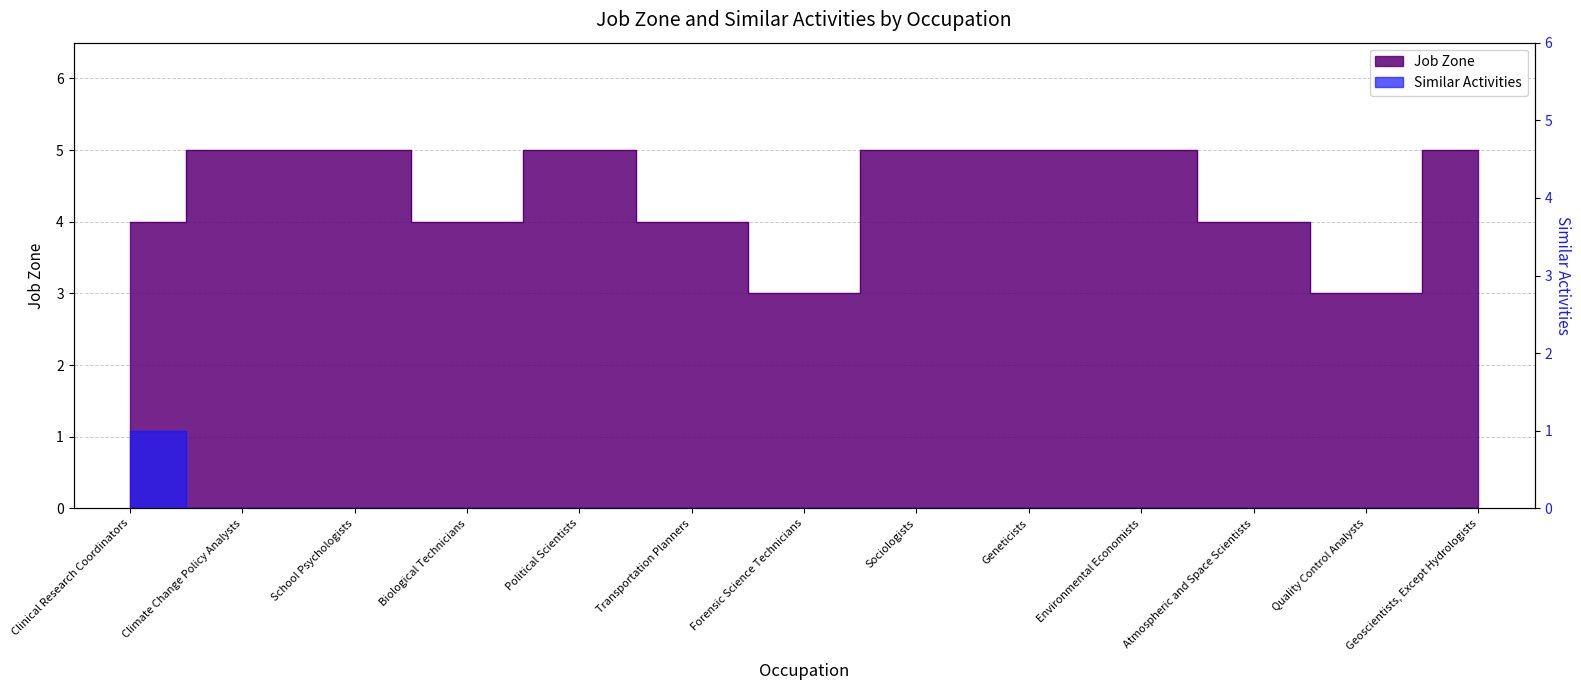

True or false: Job Zone and Similar Activities cross at least once.

False